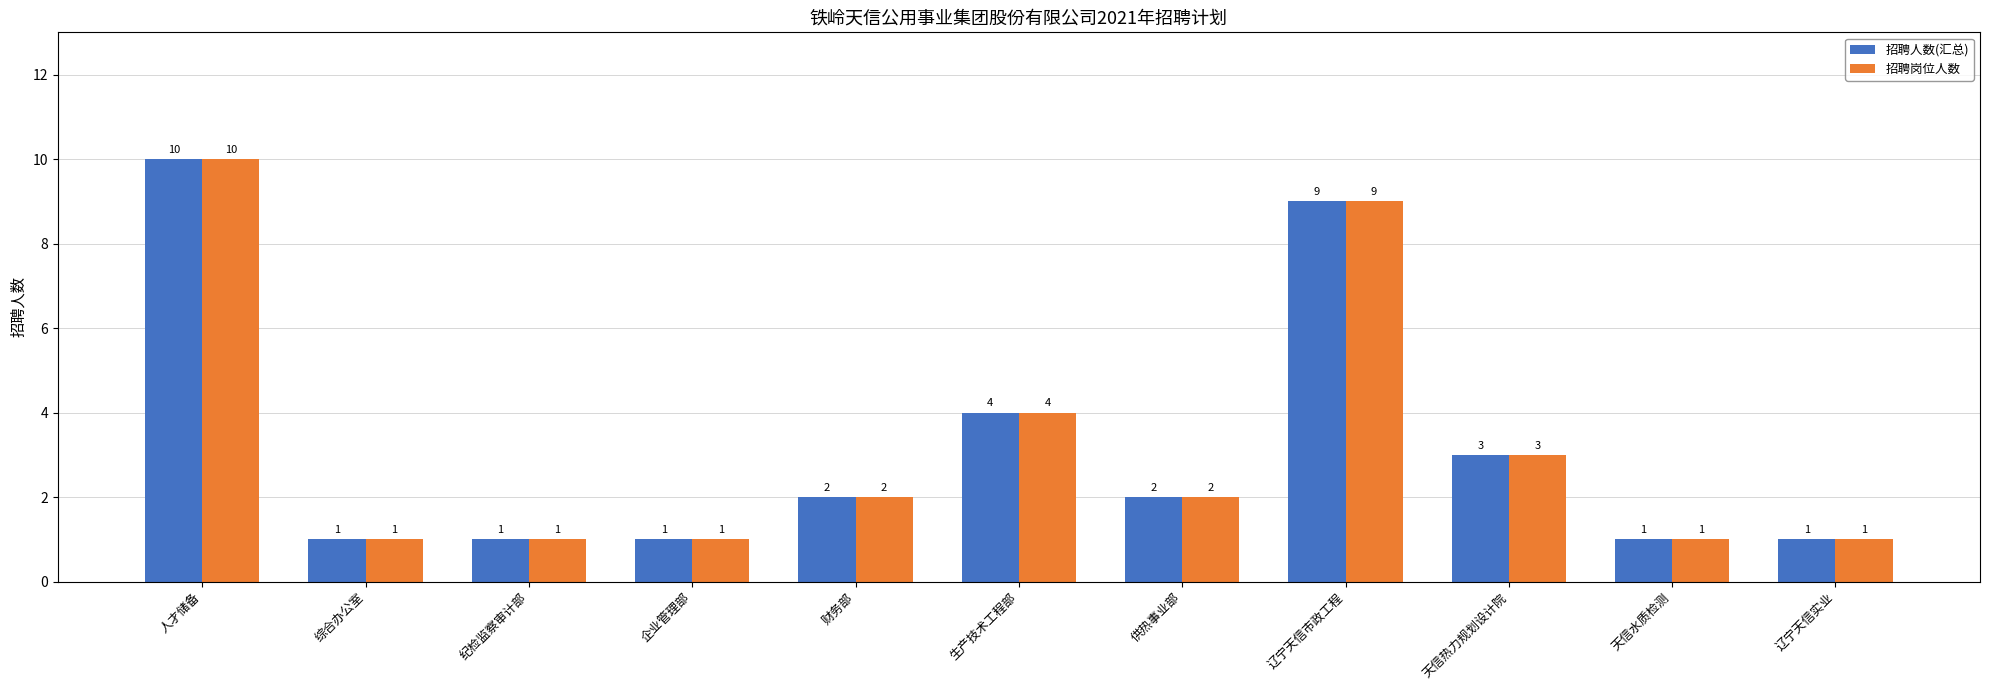

True or false: 招聘人数(汇总) has a value of 10 at 人才储备.

True